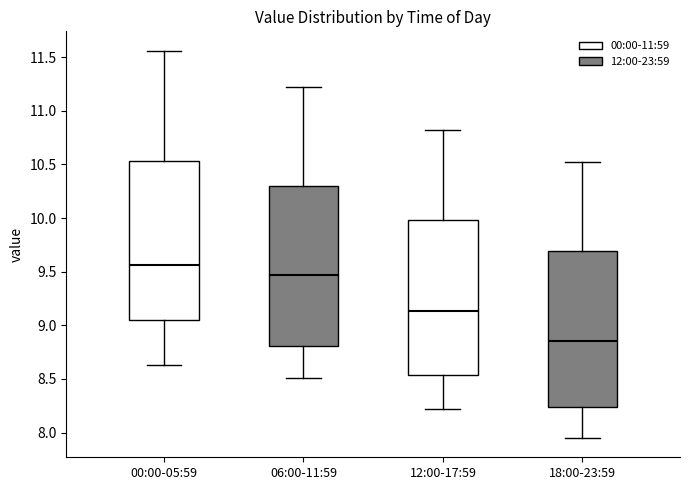

Where is the lower edge of the box for 18:00-23:59 on the y-axis? The values are not printed on the chart, so give them approximately, as read against the axis.

8.25